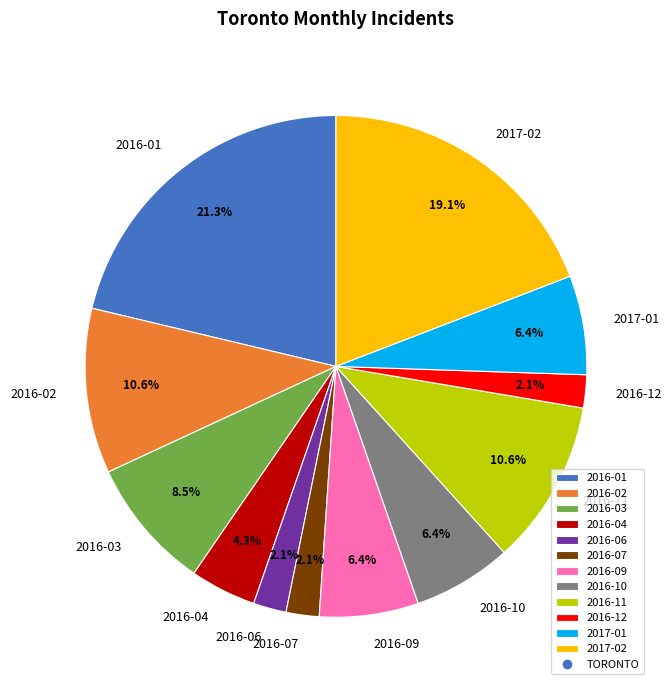

Count the number of slices in the pie.

12